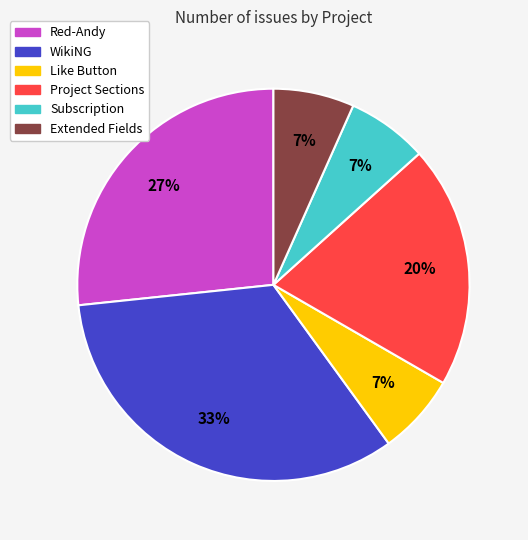

To the nearest percent, what is the difference between the Red-Andy and Like Button slice percentages?

20%